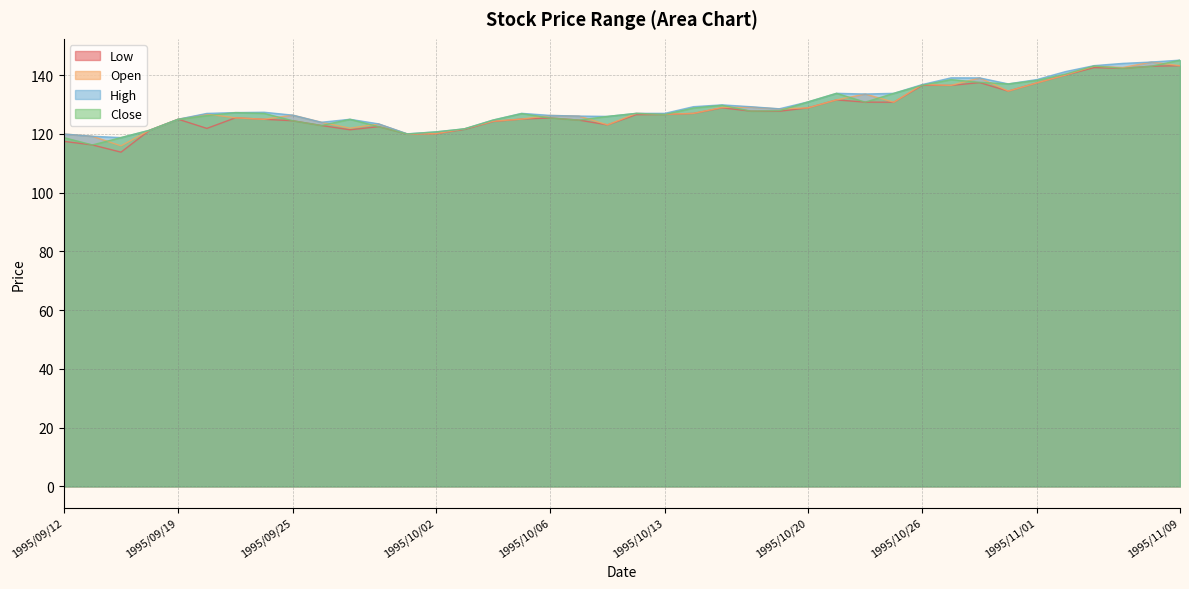

At how many categories does at least one series exceed 116?

40